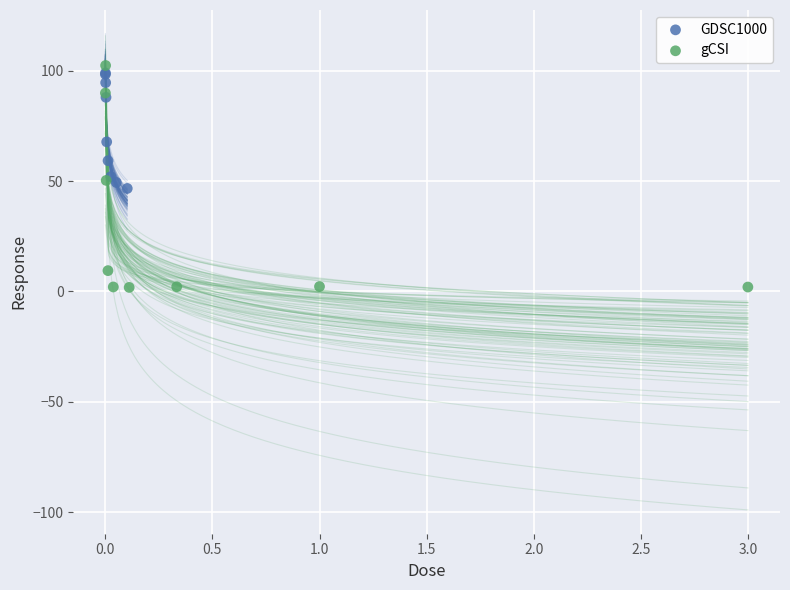

Which series has the largest Y range (max minus min)?

gCSI